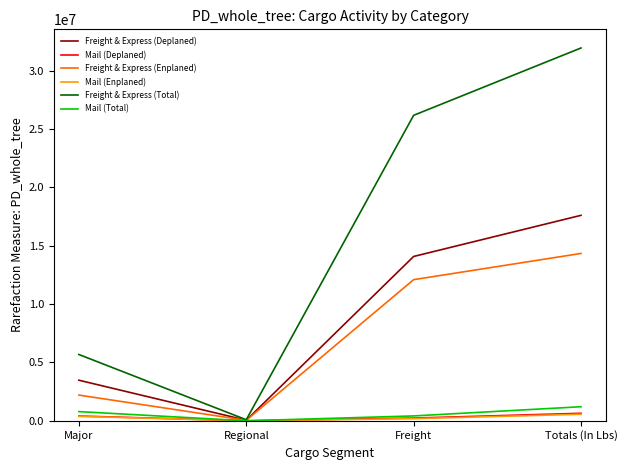

At which category is the sum across all series the highest?

Totals (In Lbs)